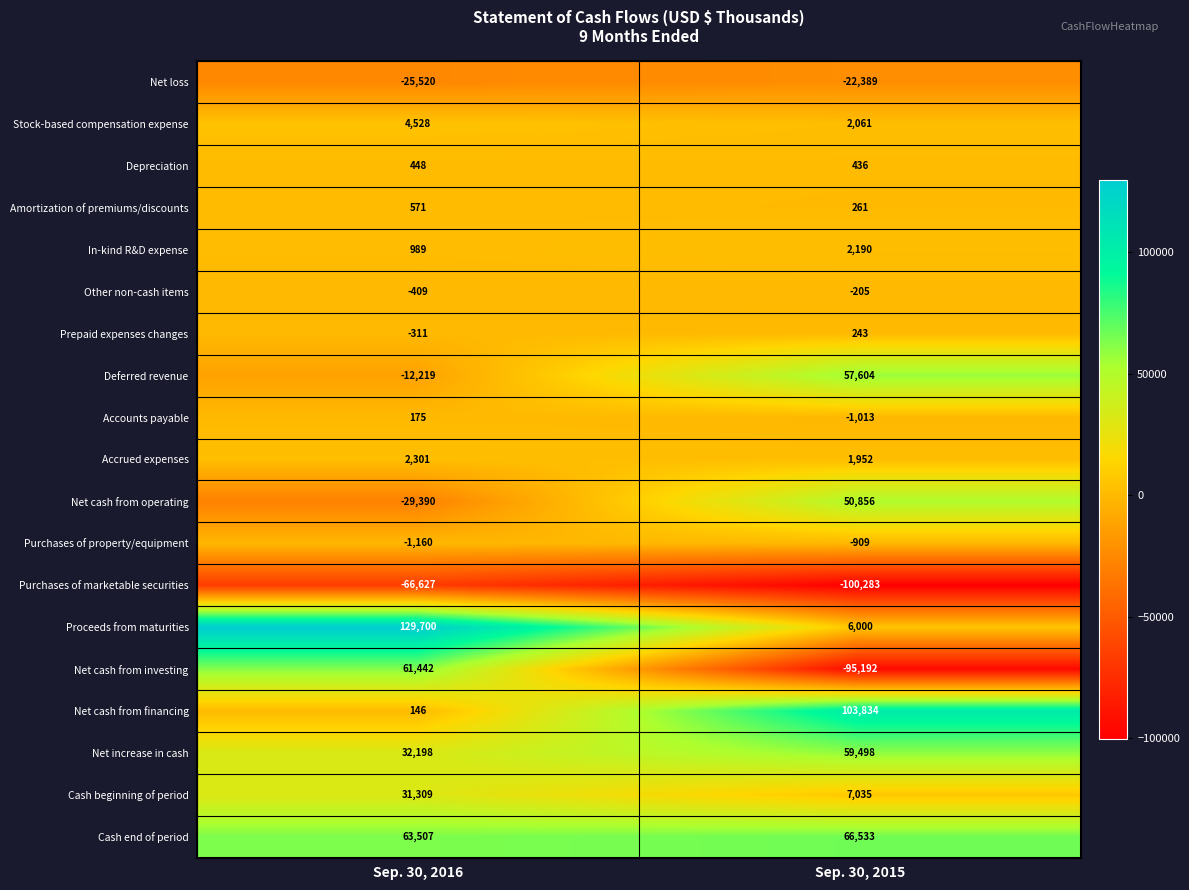

What is the total value across all series at Sep. 30, 2015?

138512